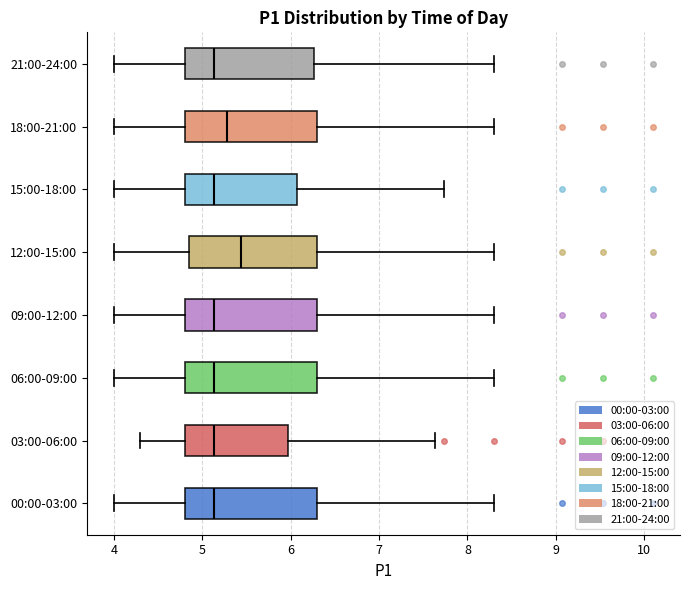

Where is the left edge of the box for 00:00-03:00 on the x-axis? The values are not printed on the chart, so give them approximately, as read against the axis.

4.8